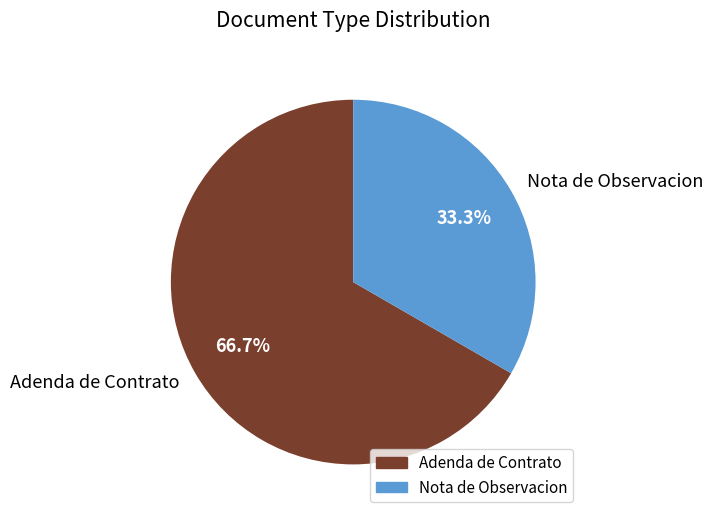

Which slice is the largest?

Adenda de Contrato